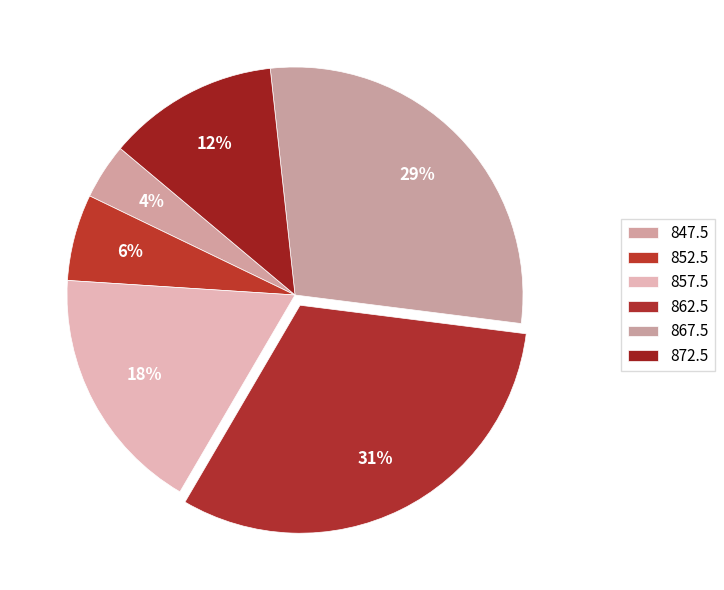

Does any single category account for the majority?

No